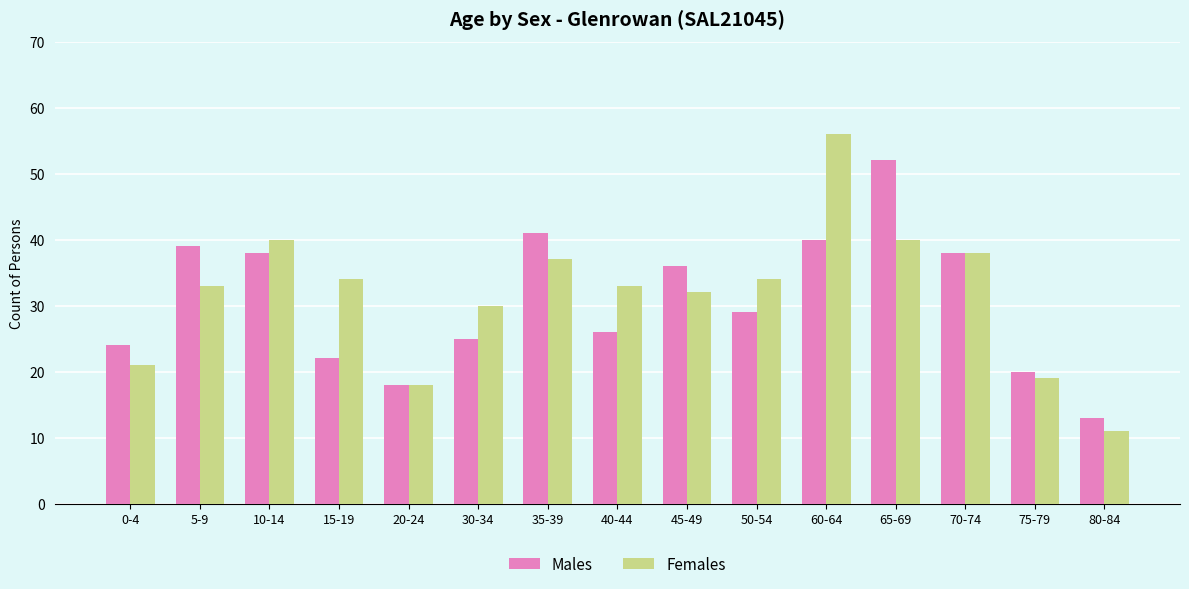

What are all the series names shown in the legend?

Males, Females